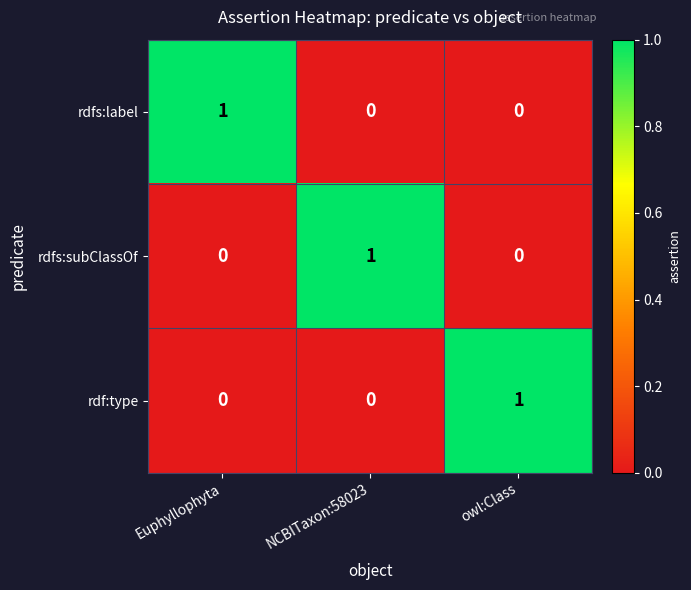

What is the total value across all series at NCBITaxon:58023?

1